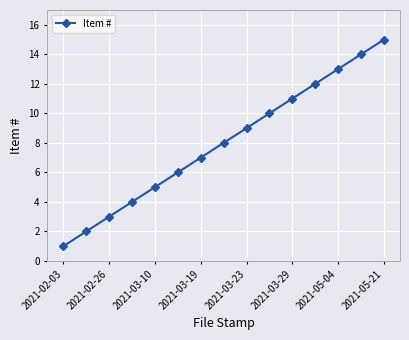

Does the chart have visible grid lines?

Yes